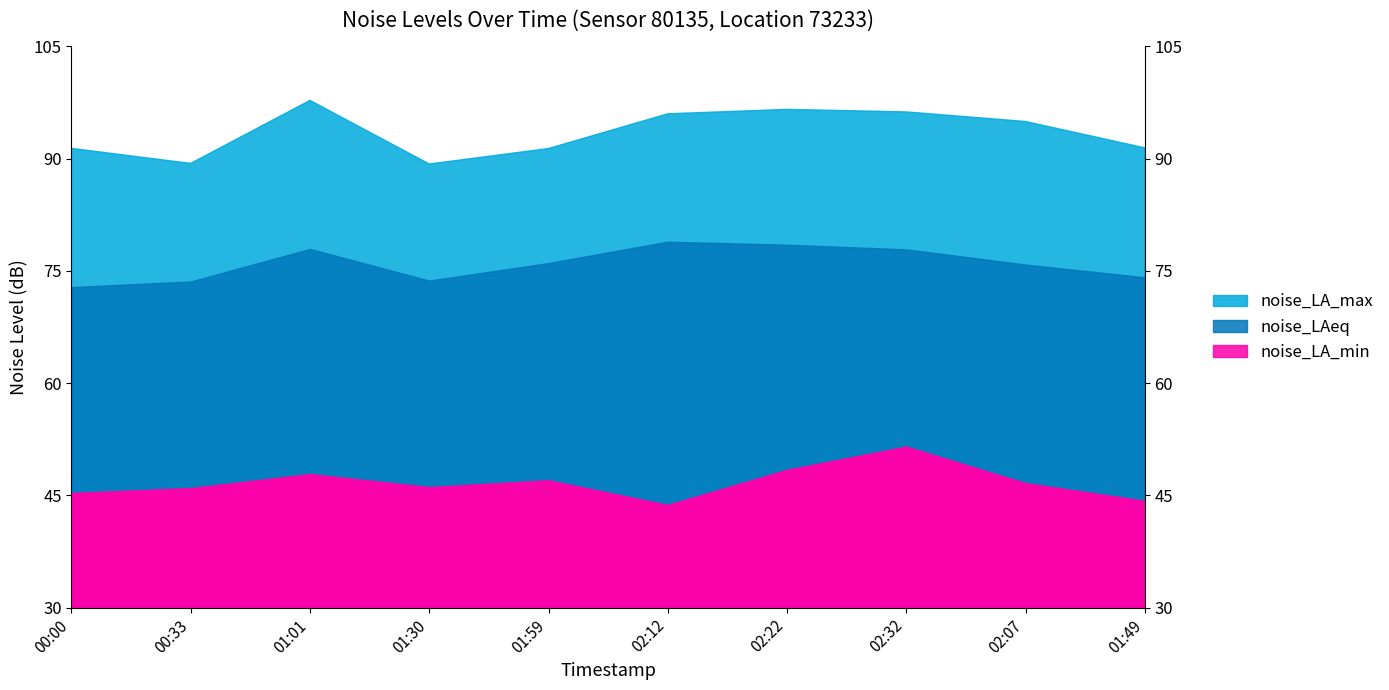

Between 02:07 and 01:49, which series saw the biggest shift?

noise_LA_max